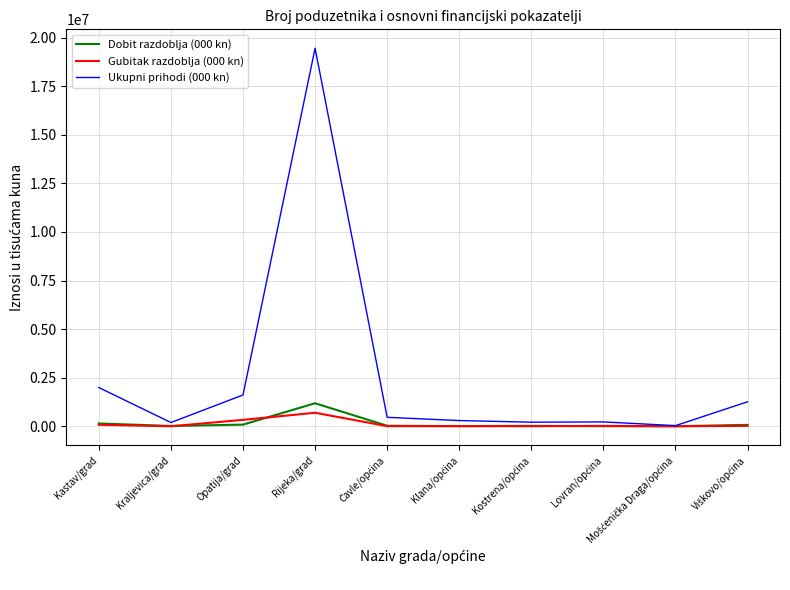

At which category is the sum across all series the highest?

Rijeka/grad